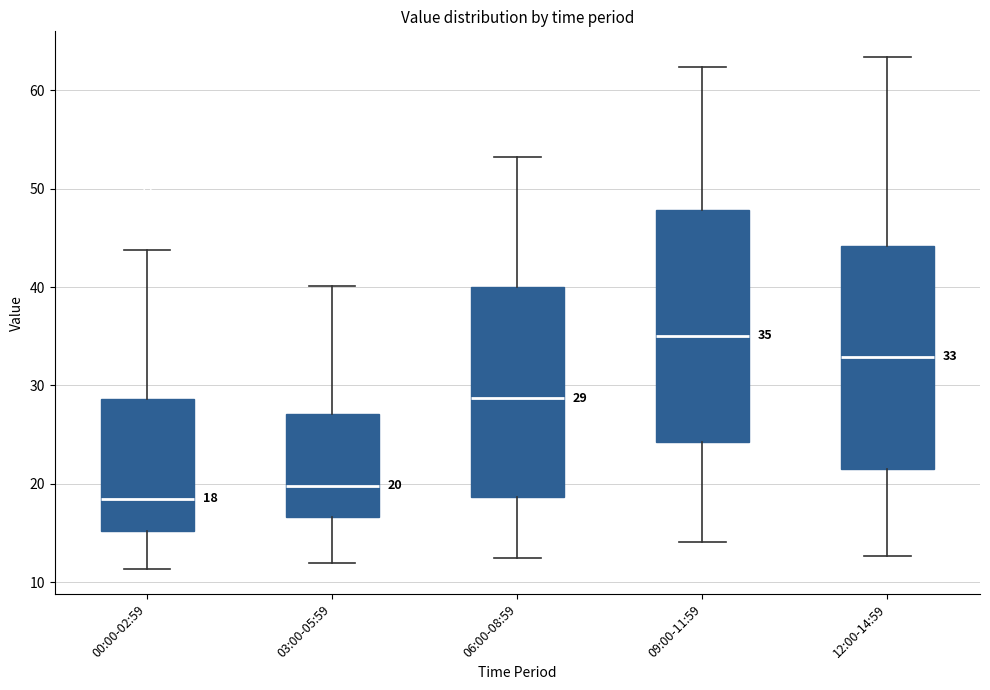

Which box has the highest median line?

09:00-11:59